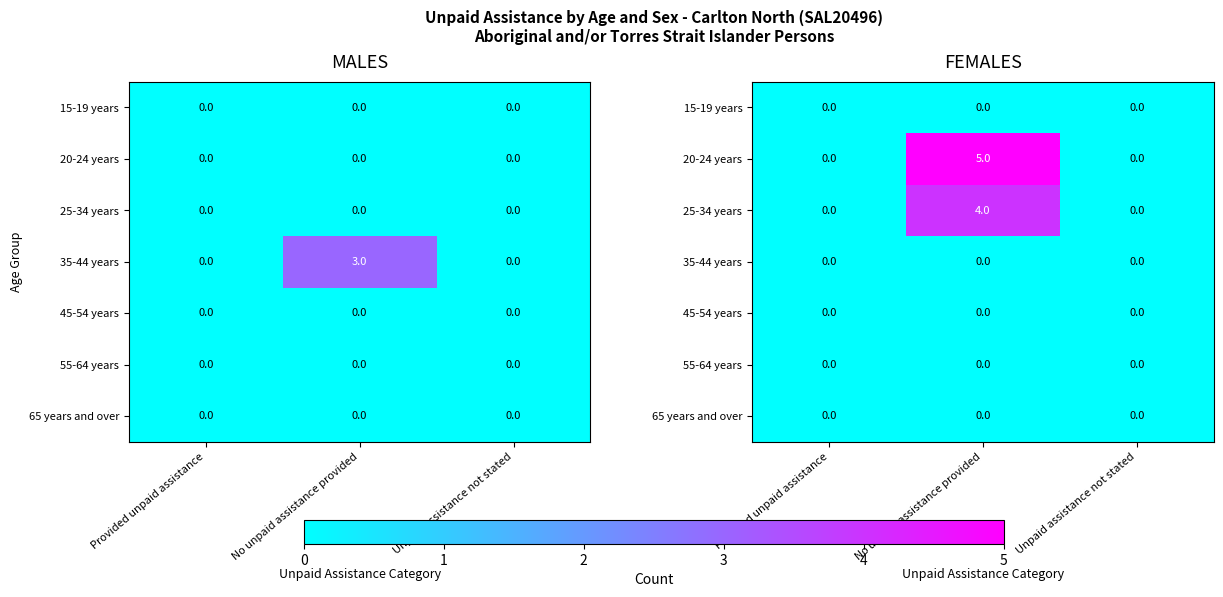

At which category is the sum across all series the highest?

No unpaid assistance provided